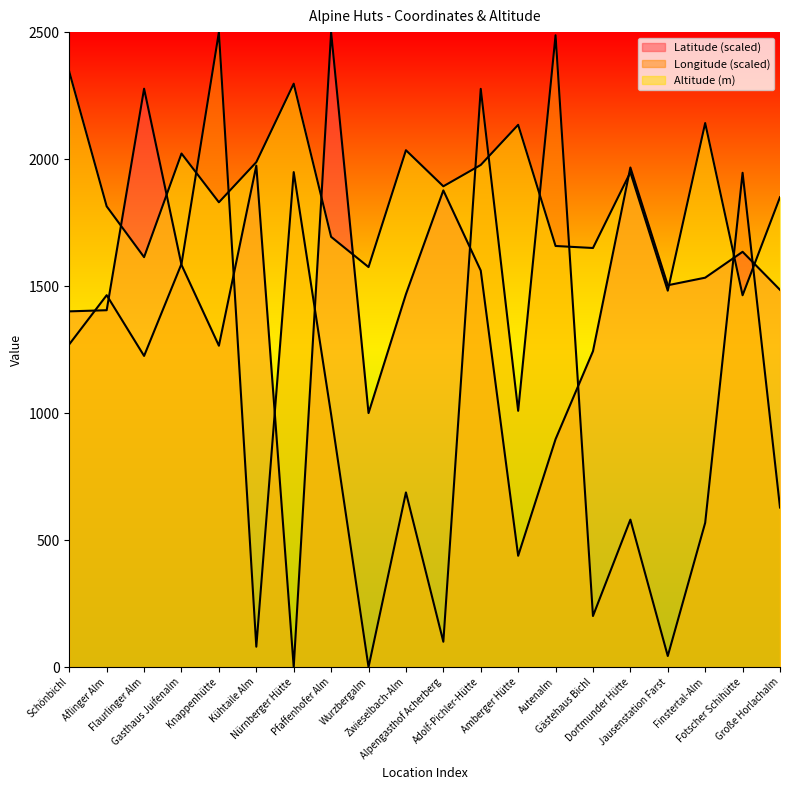

The Altitude series shows 1988.0 at Kühtaile Alm. True or false?

True